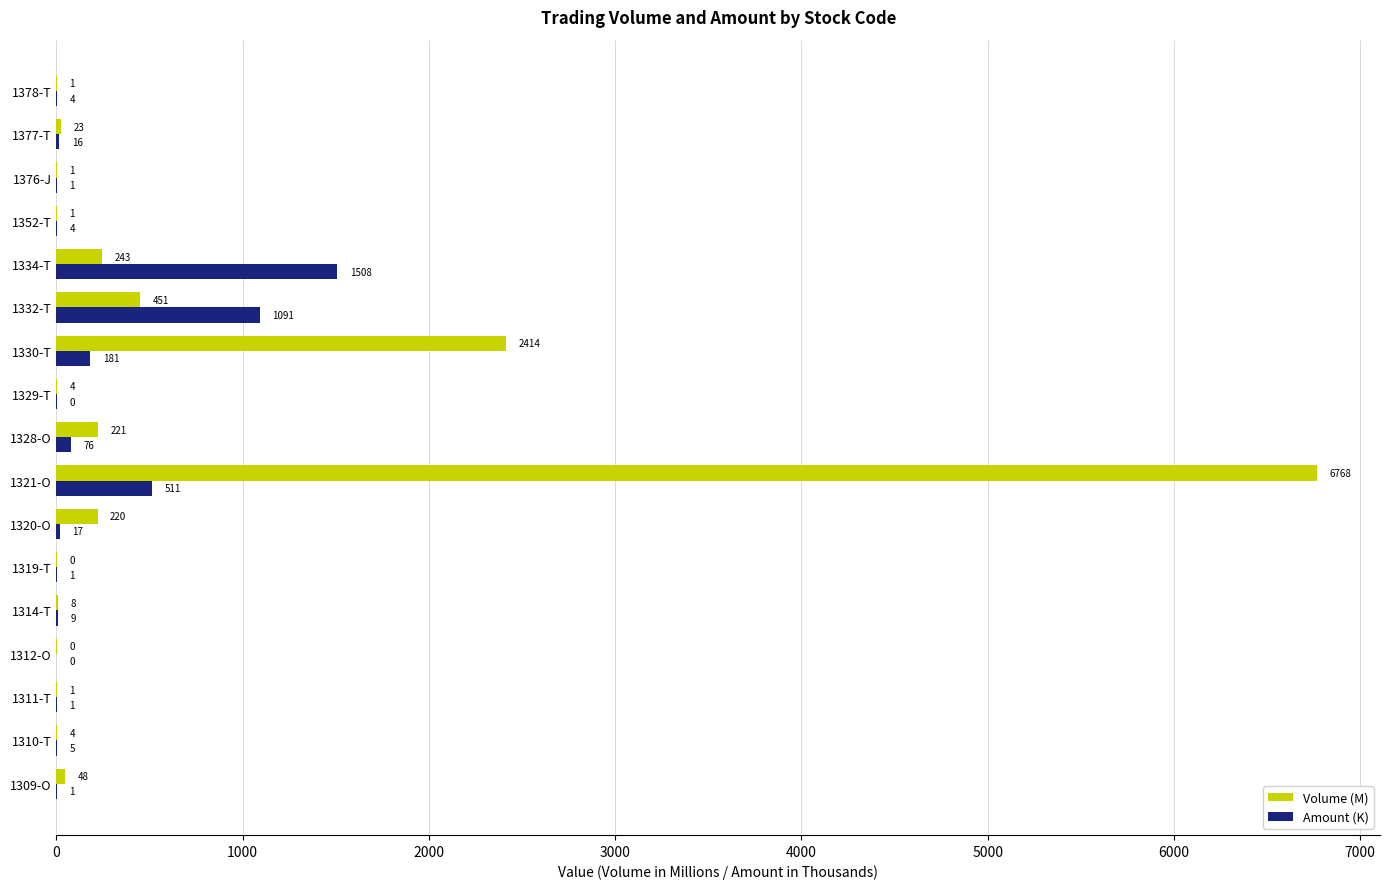

What is the average value of the Volume (M) series?

612.3